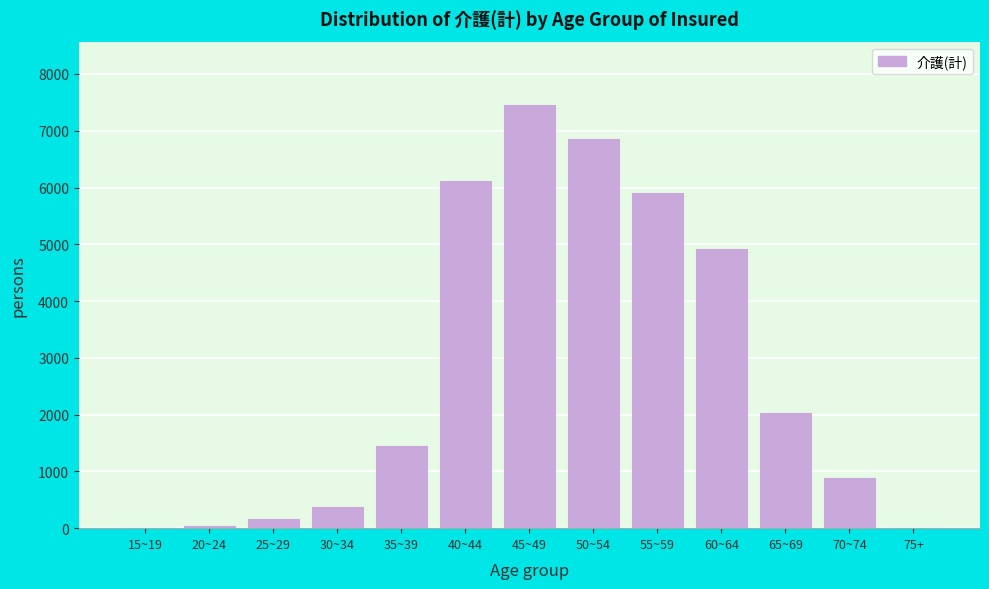

Is it true that the value at 45~49 is 7452?

True